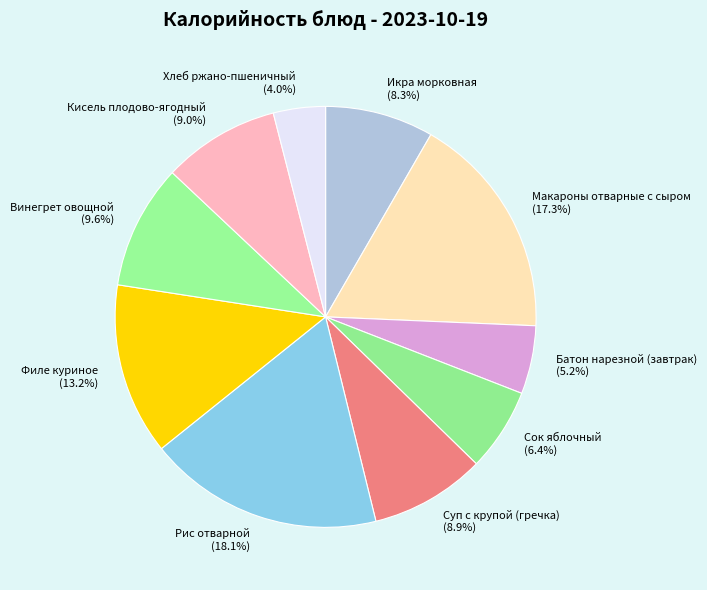

Is there a majority slice in this chart?

No